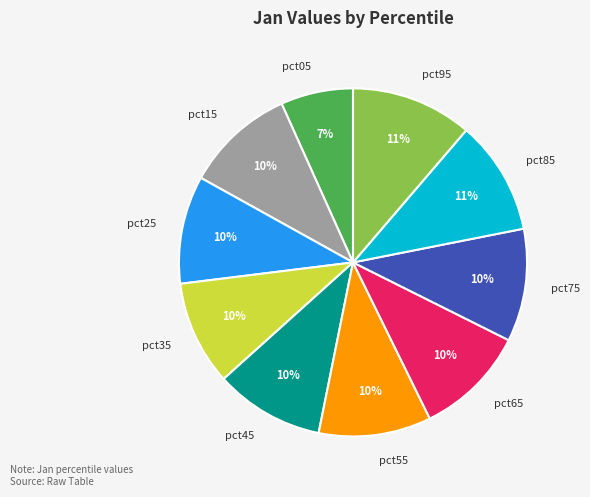

To the nearest percent, what is the average slice percentage?

10%